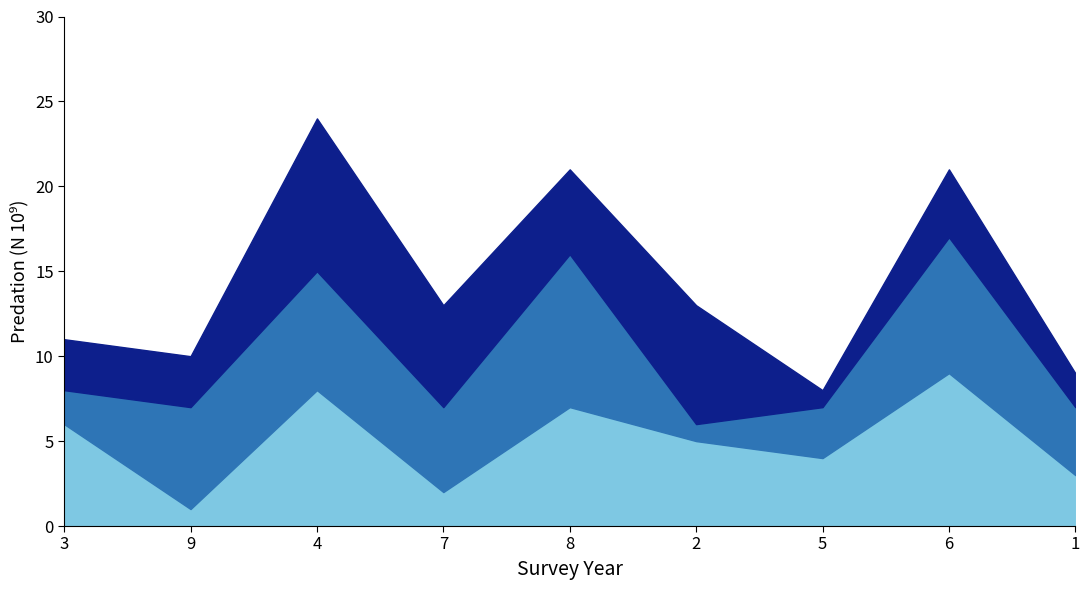

At which category is the sum across all series the highest?

4